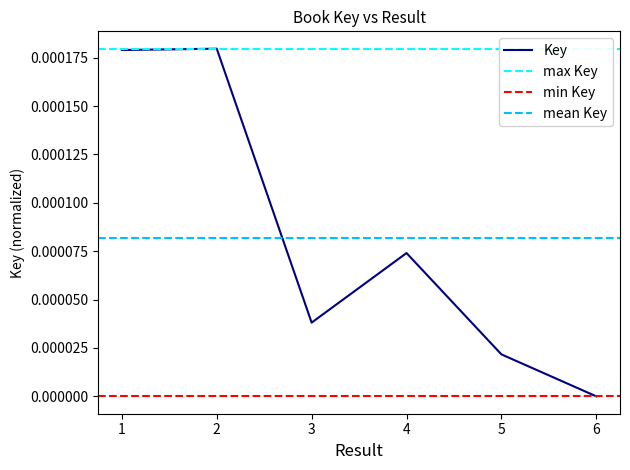

At which label does Key reach its minimum?

6